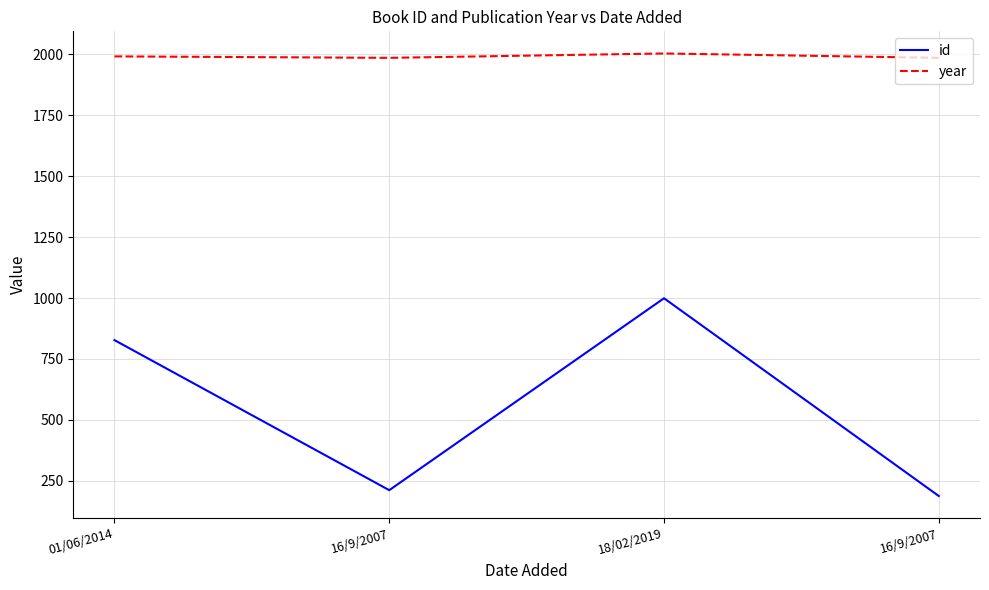

Reading right to left, transcribe all the data shown in this chart.

id: 187	999	211	827
year: 1986	2004	1986	1992